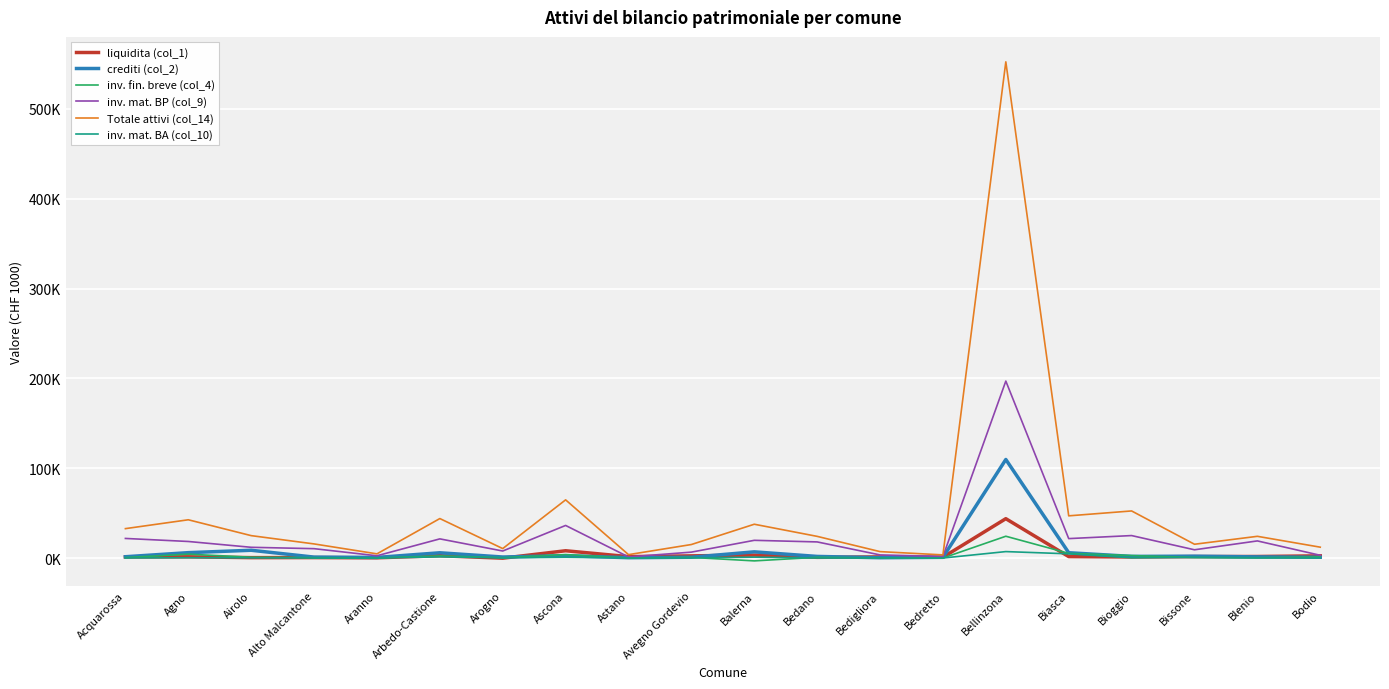

What is the difference between the liquidita (col_1) values at Astano and Bioggio?

392.8